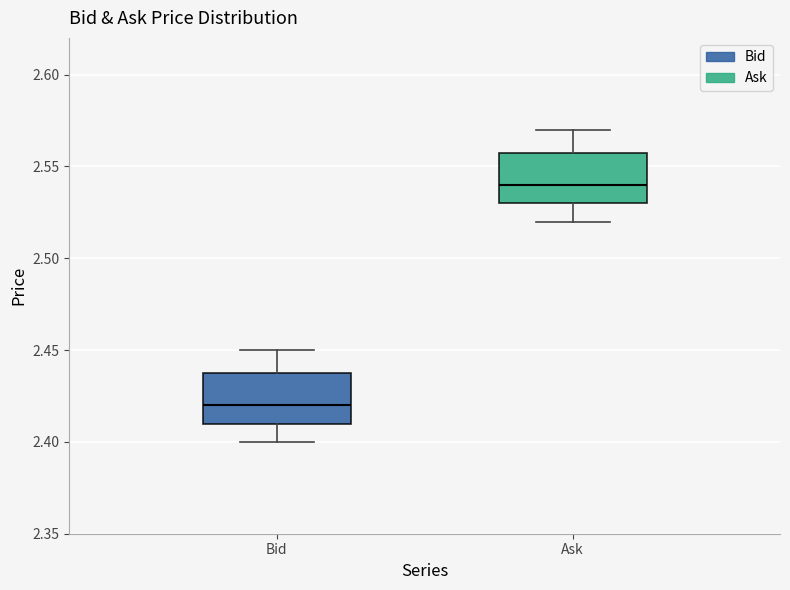

Reading left to right, transcribe this box plot: for each box, give where its median line is, the range the box spans, and where its two whiskers end, as read against the y-axis. The values are not printed on the chart, so give them approximately, as read against the axis.

Bid: median 2.42, box 2.41 to 2.44, whiskers 2.40 to 2.45
Ask: median 2.54, box 2.53 to 2.56, whiskers 2.52 to 2.57